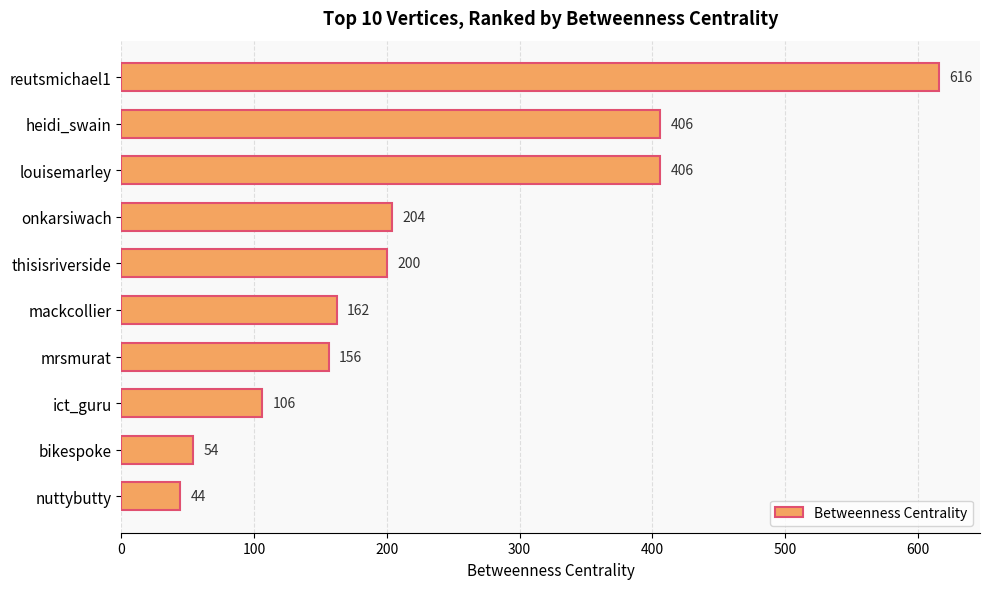

What is the value of the 8th bar from the top?

106